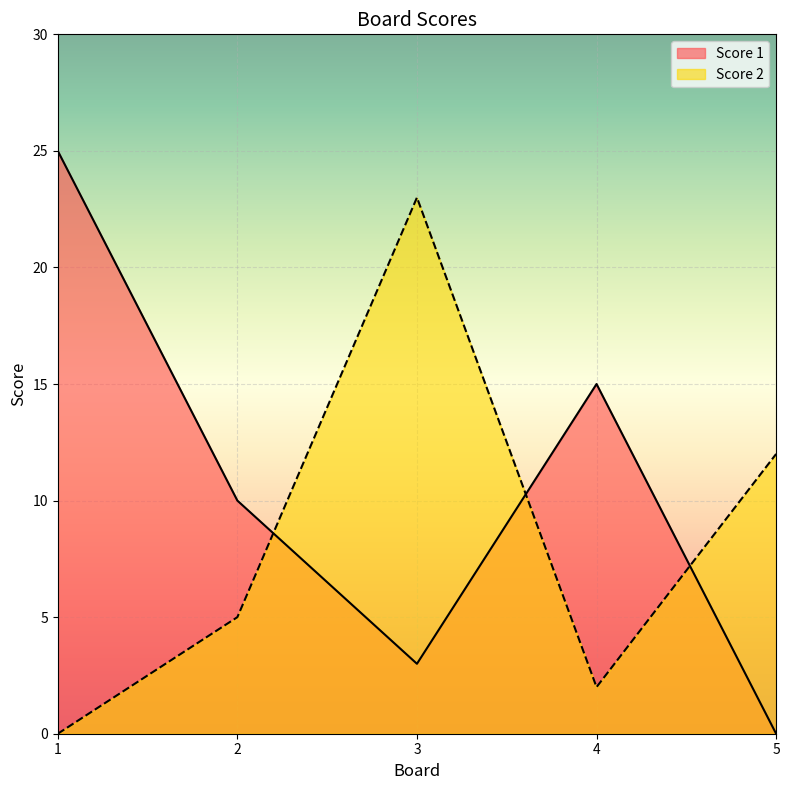

Does the chart display data point markers on the line(s)?

No